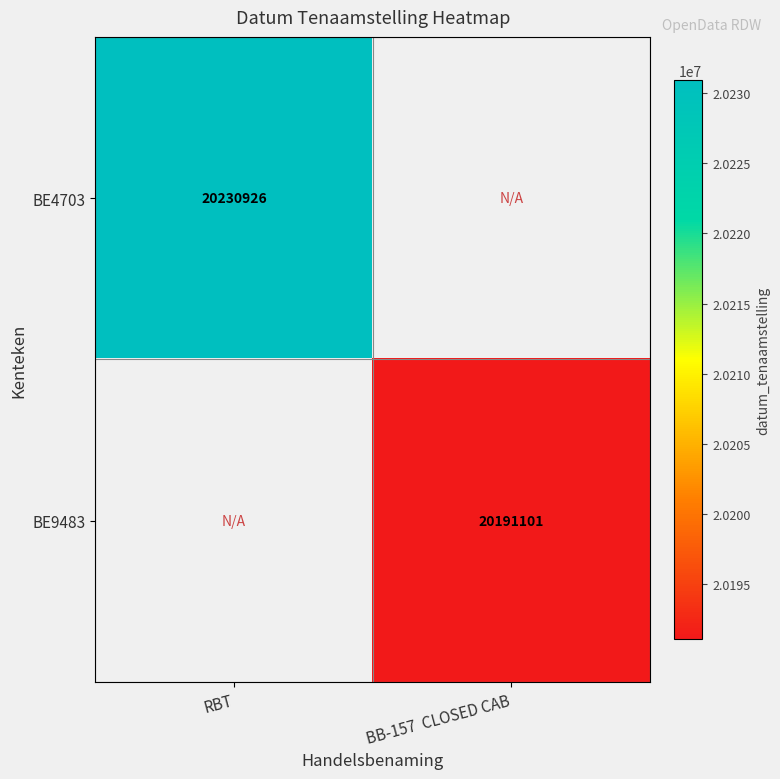

At how many categories does at least one series exceed 20224802?

1